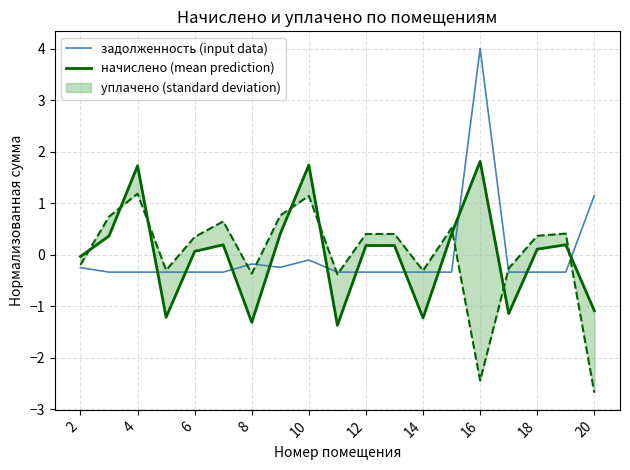

At how many categories does at least one series exceed 2?

1